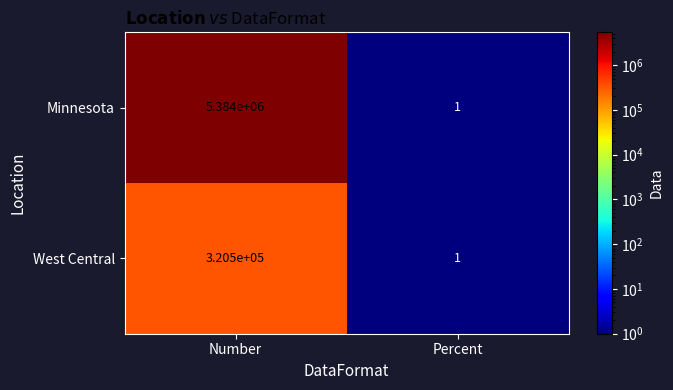

True or false: Minnesota has a value of 9609074 at Number.

False